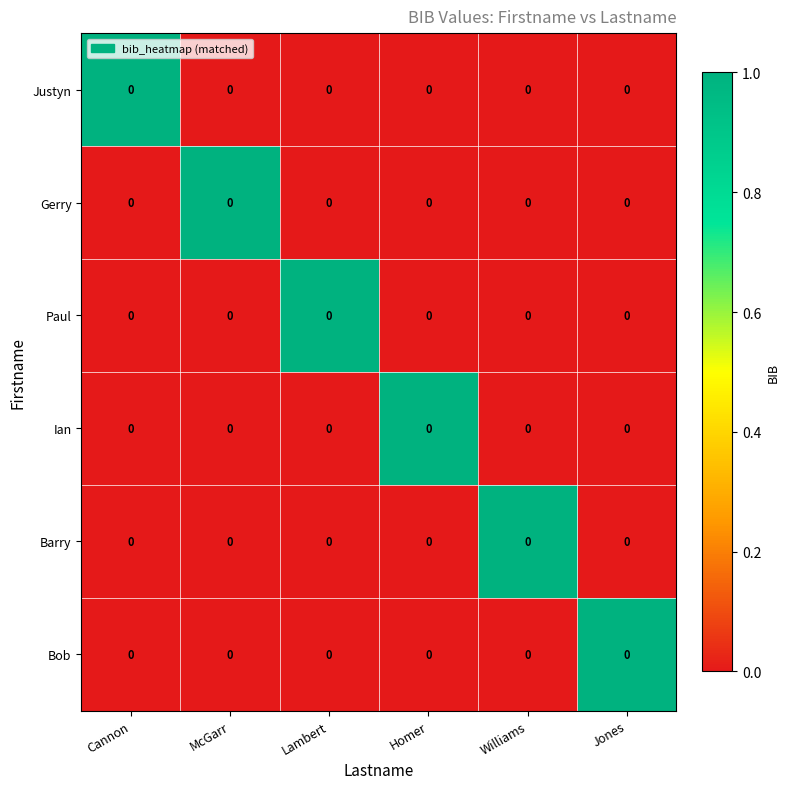

Reading left to right, what are all the values shown in this chart?

Justyn: Cannon=0	McGarr=0	Lambert=0	Homer=0	Williams=0	Jones=0
Gerry: Cannon=0	McGarr=0	Lambert=0	Homer=0	Williams=0	Jones=0
Paul: Cannon=0	McGarr=0	Lambert=0	Homer=0	Williams=0	Jones=0
Ian: Cannon=0	McGarr=0	Lambert=0	Homer=0	Williams=0	Jones=0
Barry: Cannon=0	McGarr=0	Lambert=0	Homer=0	Williams=0	Jones=0
Bob: Cannon=0	McGarr=0	Lambert=0	Homer=0	Williams=0	Jones=0